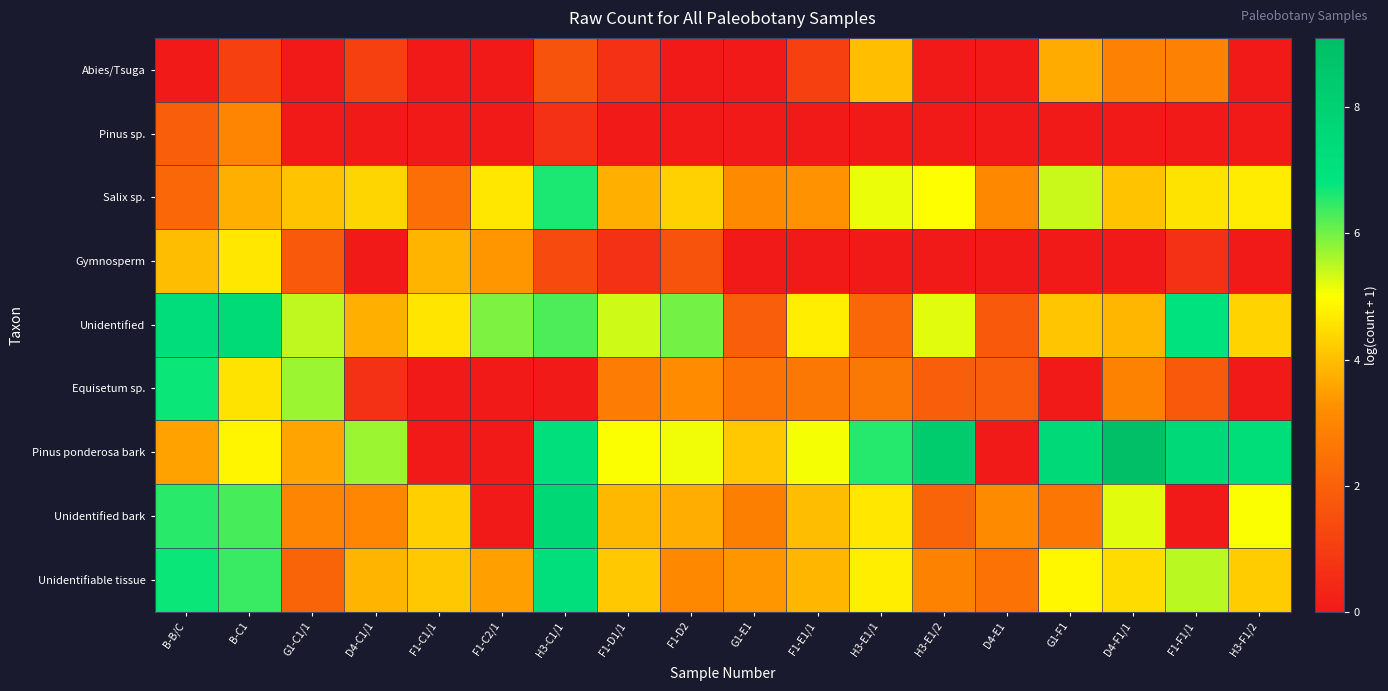

What is the difference between the highest and lowest values at F1-D1/1?

5.4